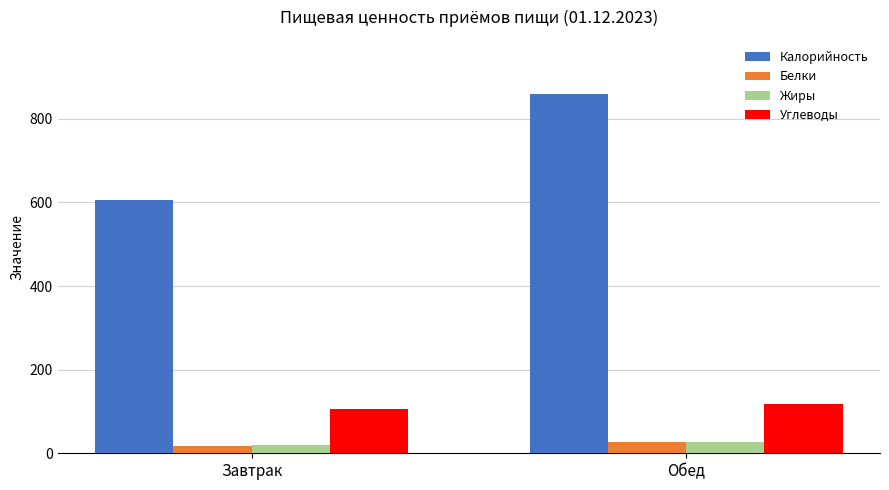

At which category is the sum across all series the highest?

Обед